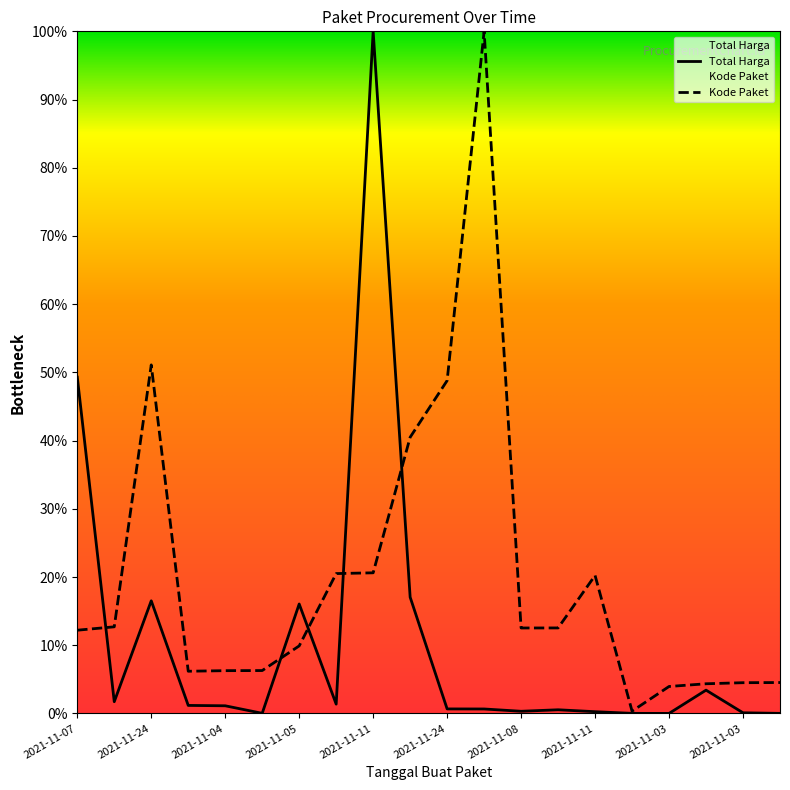

Where is Kode Paket nearest to the value 0?

2021-11-01